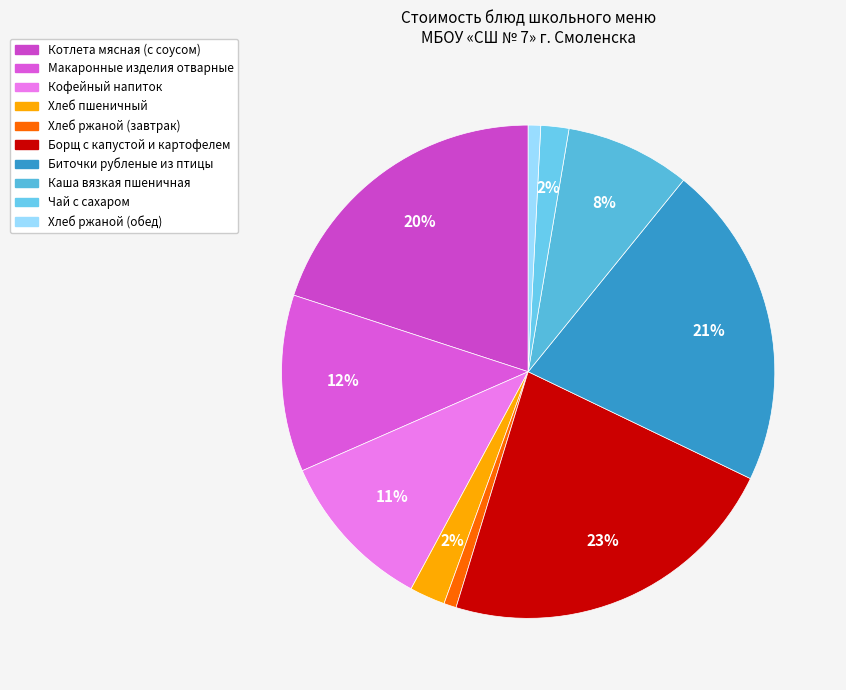

What is the smallest slice in the pie chart?

Хлеб ржаной (завтрак)